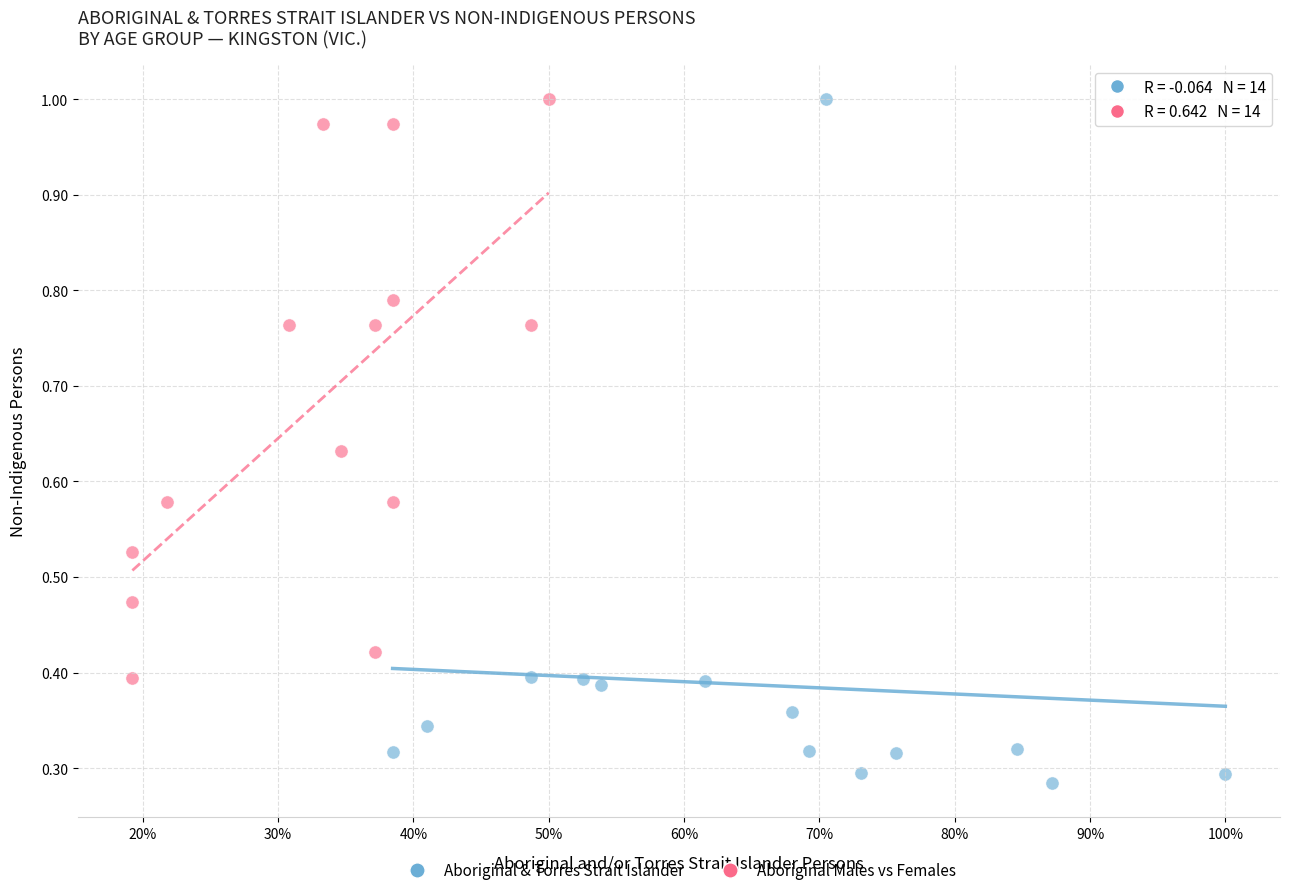

Which series contains the lowest Y value?

Aboriginal & Torres Strait Islander